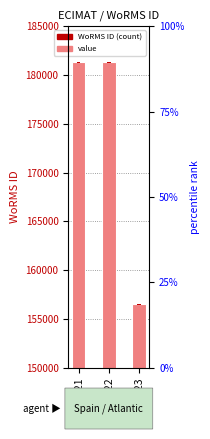

What is the average value?

173073